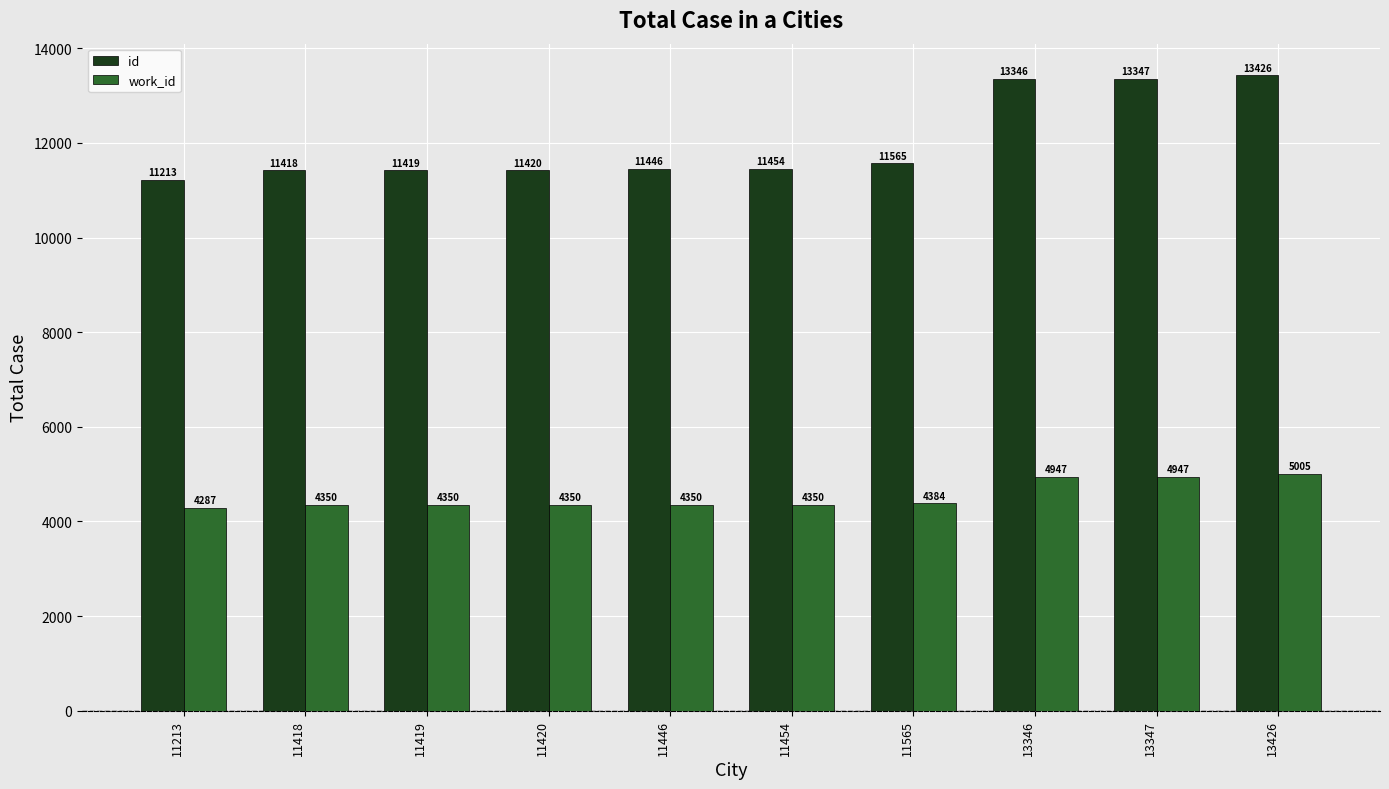

True or false: work_id has a value of 3068 at 13426.

False